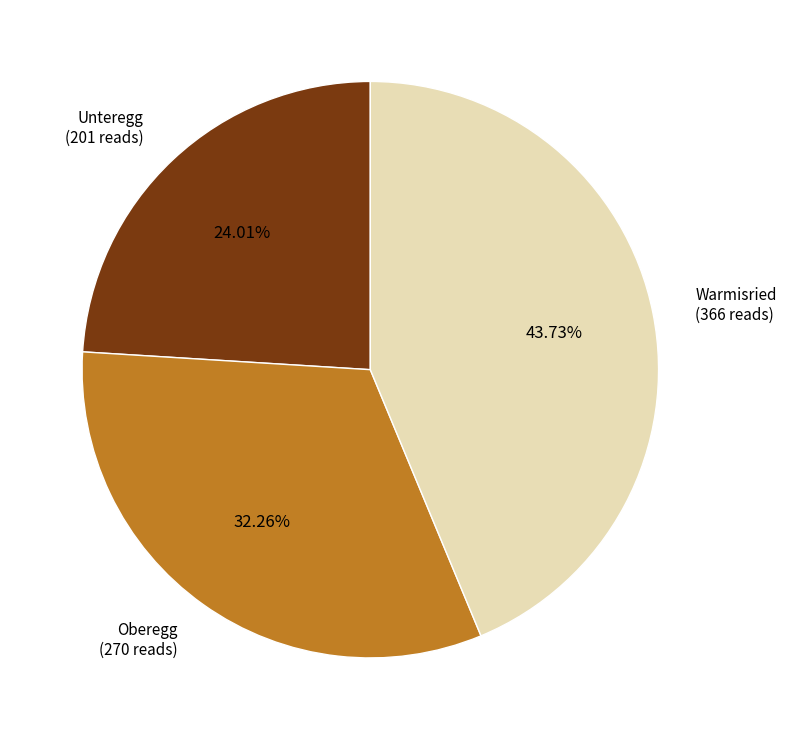

Is there any slice that represents more than half of the pie?

No